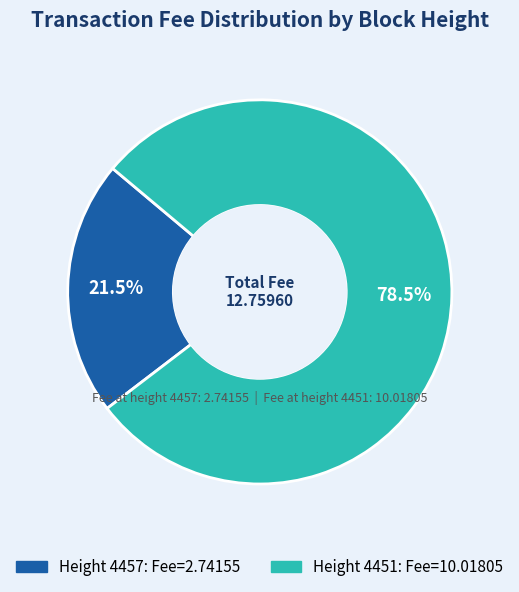

Does any single category account for the majority?

Yes